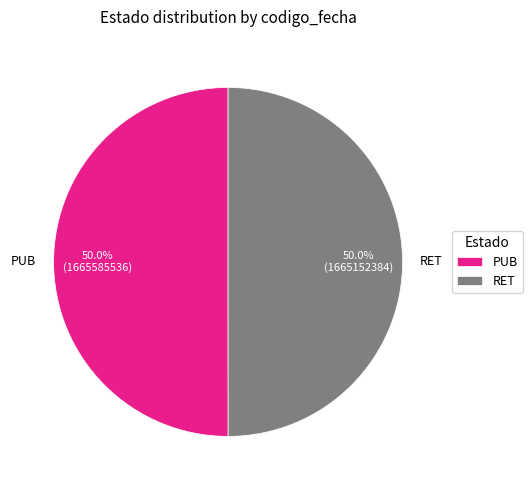

What is the ratio of the value at RET to the value at PUB?

1.0